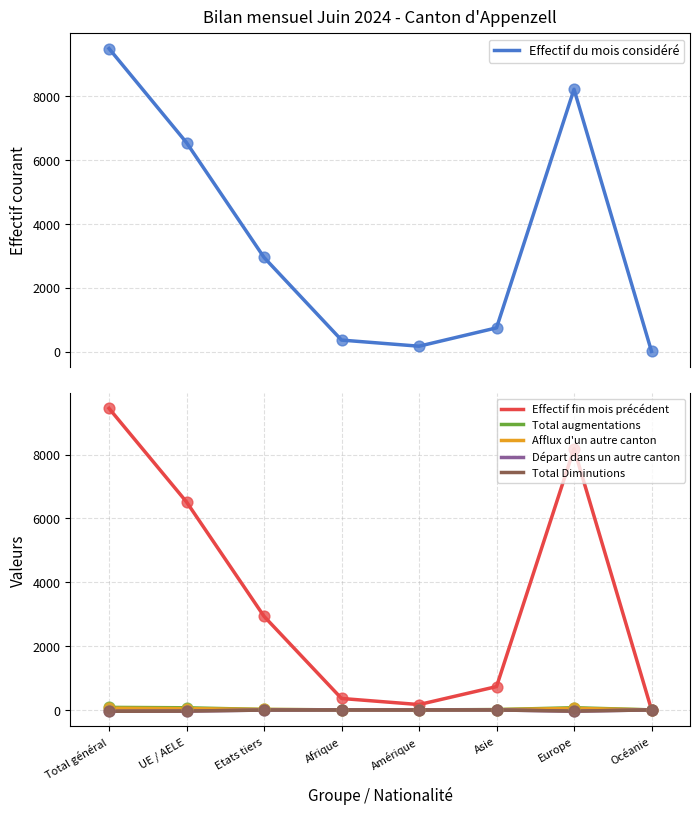

What are all the series names shown in the legend?

Effectif du mois considéré, Effectif fin mois précédent, Total augmentations, Afflux d'un autre canton, Départ dans un autre canton, Total Diminutions